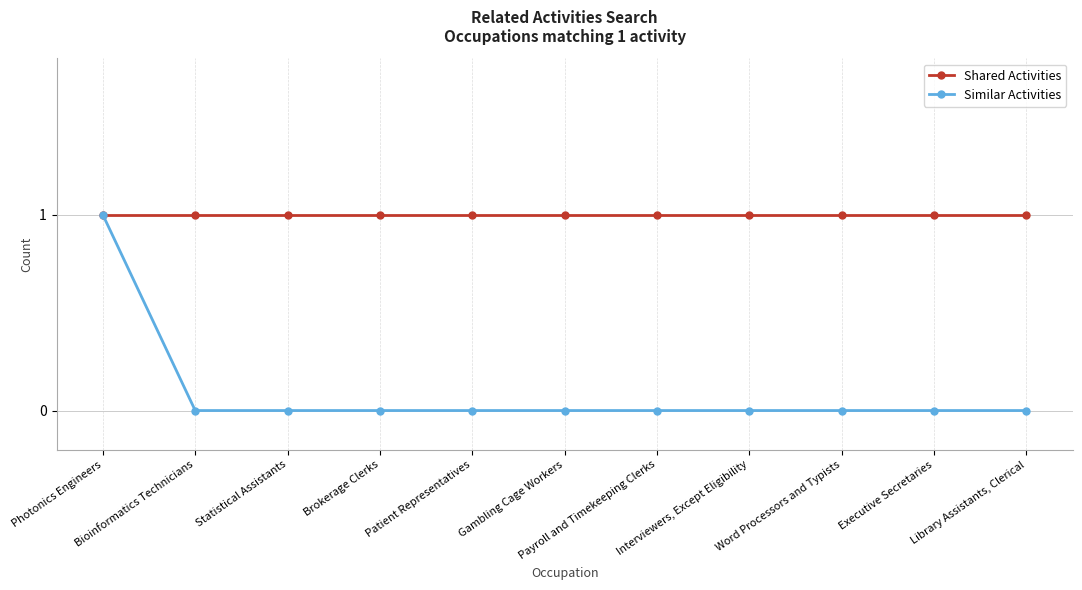

Reading left to right, transcribe all the data shown in this chart.

Shared Activities: 1	1	1	1	1	1	1	1	1	1	1
Similar Activities: 1	0	0	0	0	0	0	0	0	0	0